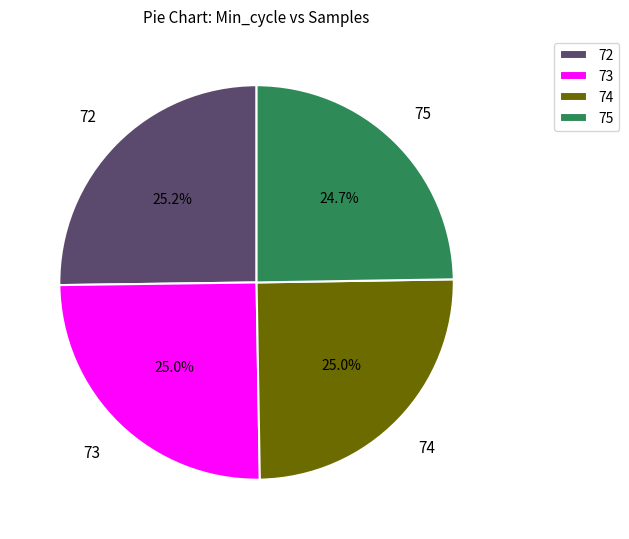

Is there a majority slice in this chart?

No